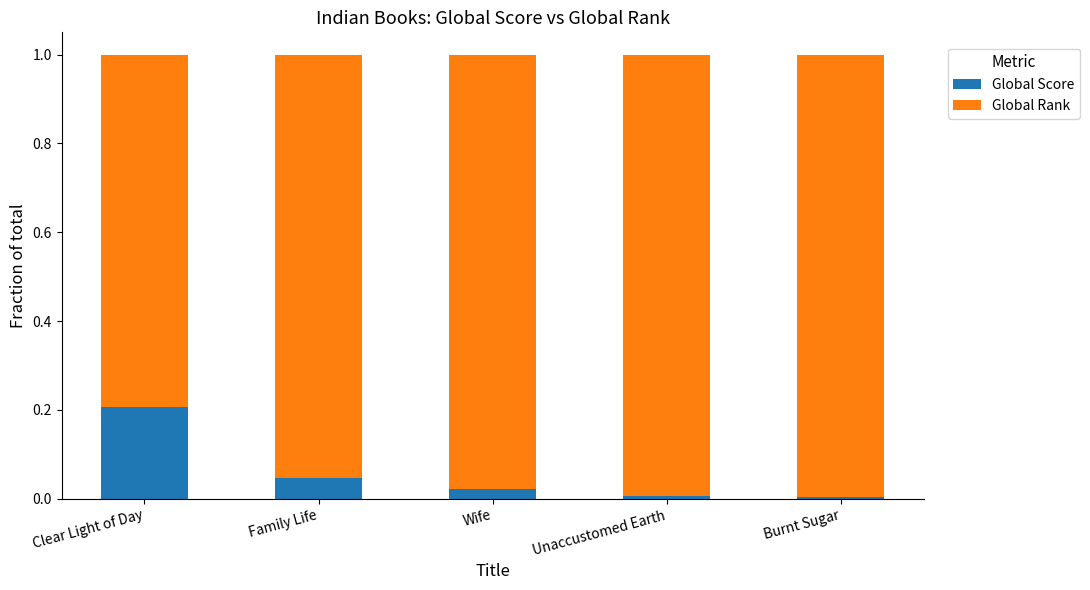

What is the sum of all Global Score values?

0.3